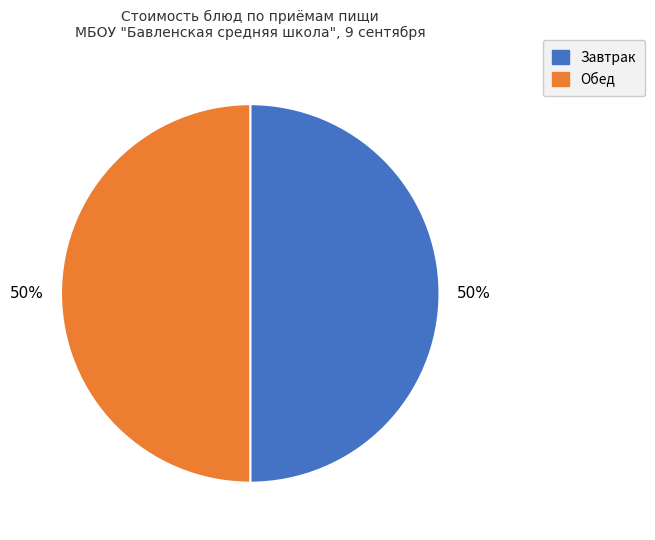

How many segments does this pie chart have?

2